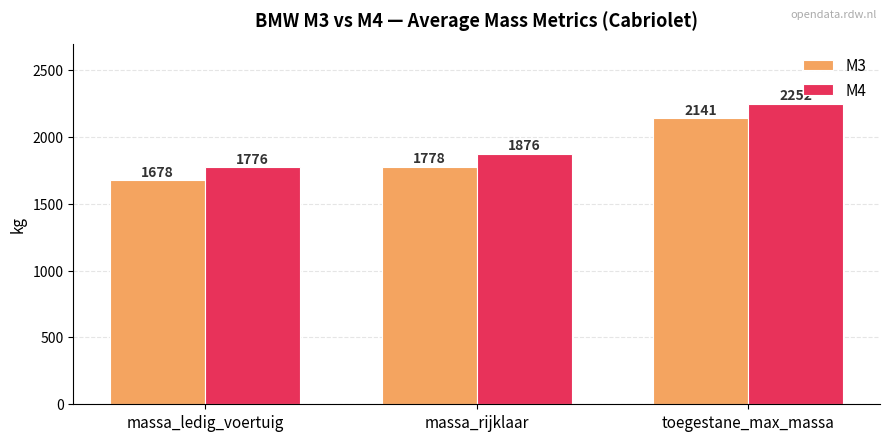

Which series has the widest spread of values?

M4